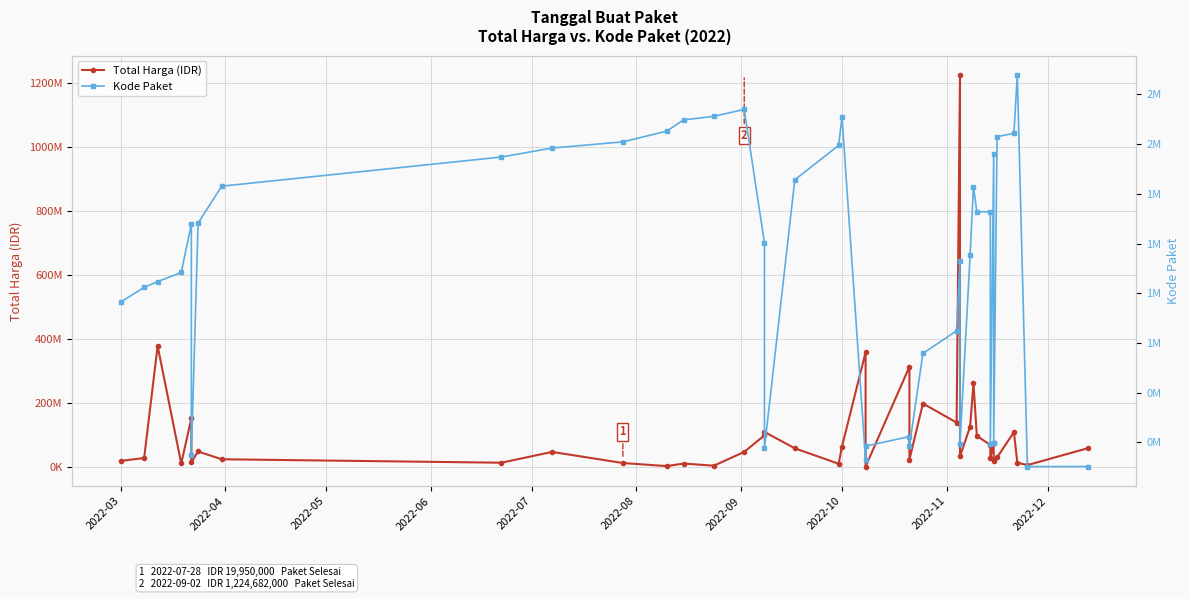

What is the average value of the Kode Paket series?

1385384